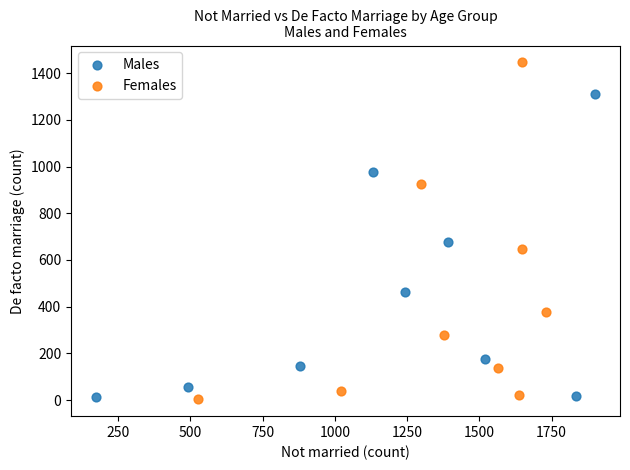

What are all the series names shown in the legend?

Males, Females